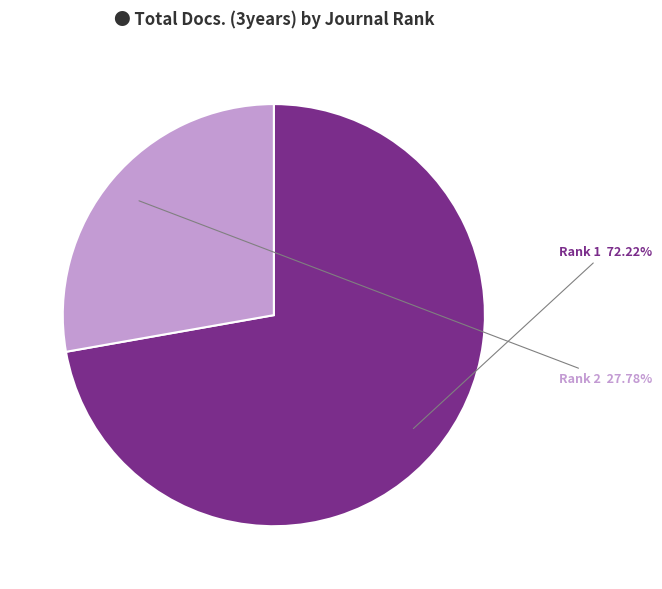

Is there any slice that represents more than half of the pie?

Yes